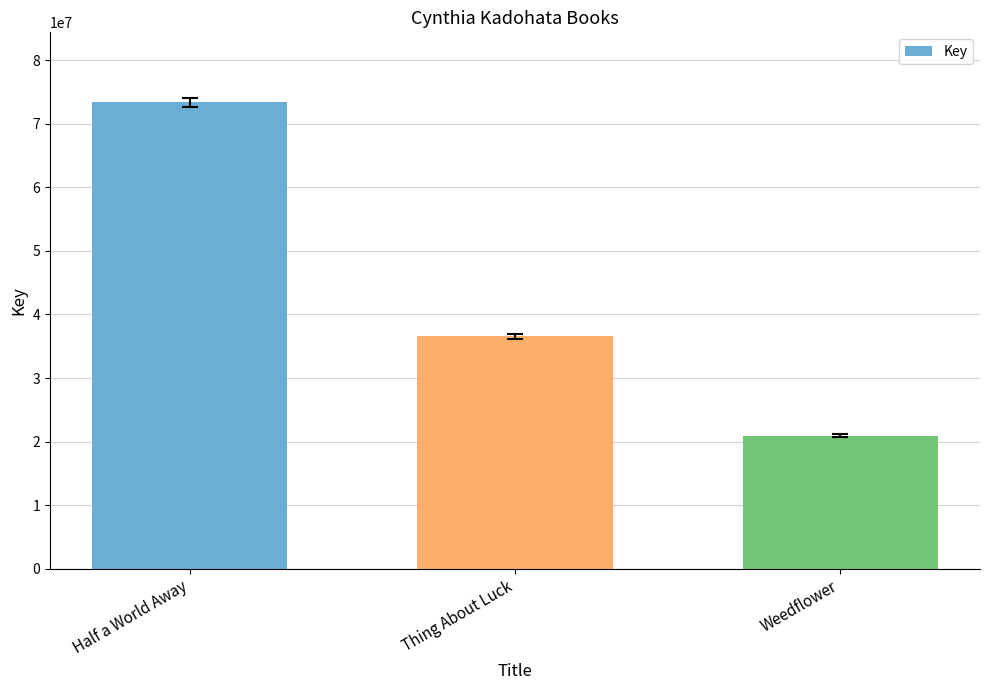

List the labels in order of value, largest first.

Half a World Away, Thing About Luck, Weedflower